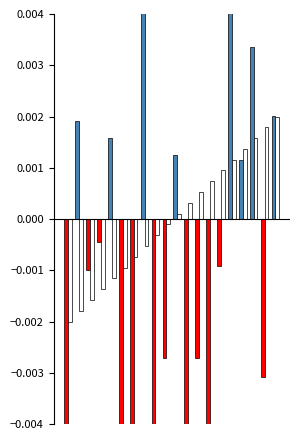

How many bars are there in total?

40